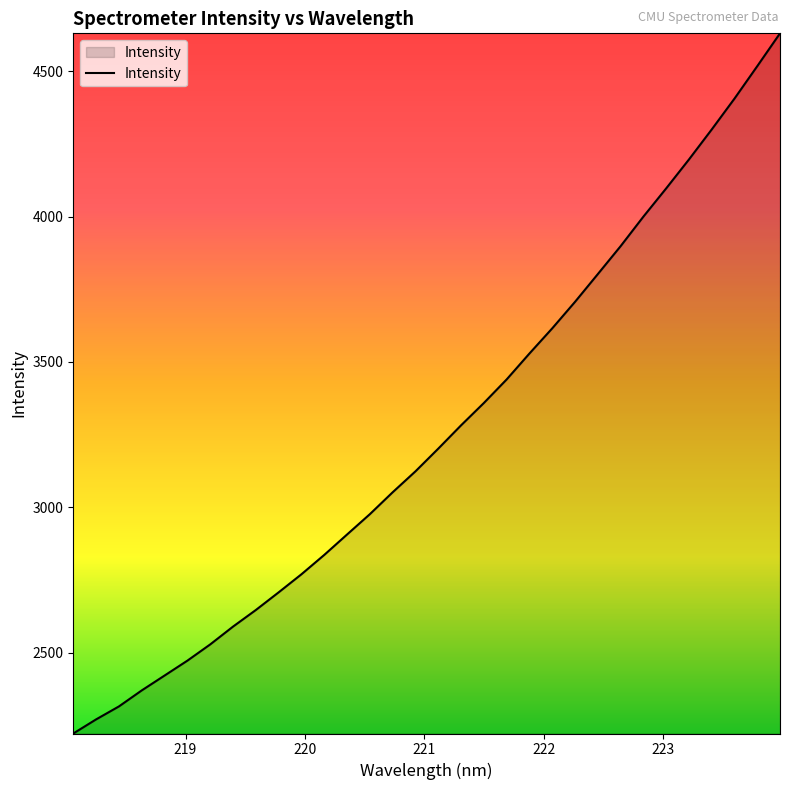

What is the maximum value shown in the chart?

4630.6